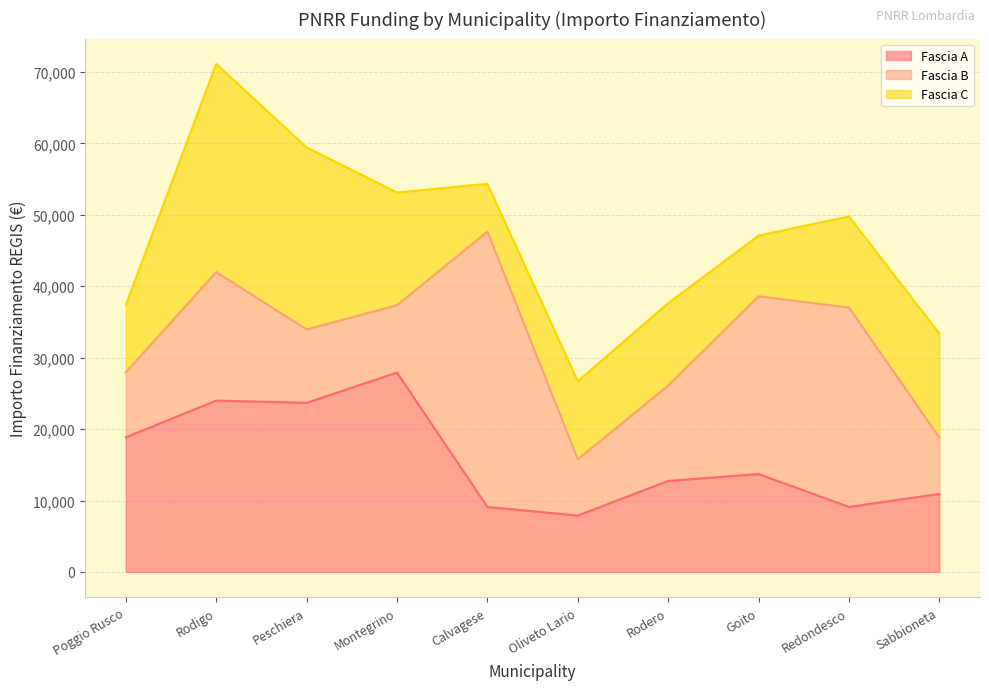

What is the difference between the Fascia A values at Calvagese and Montegrino?

18817